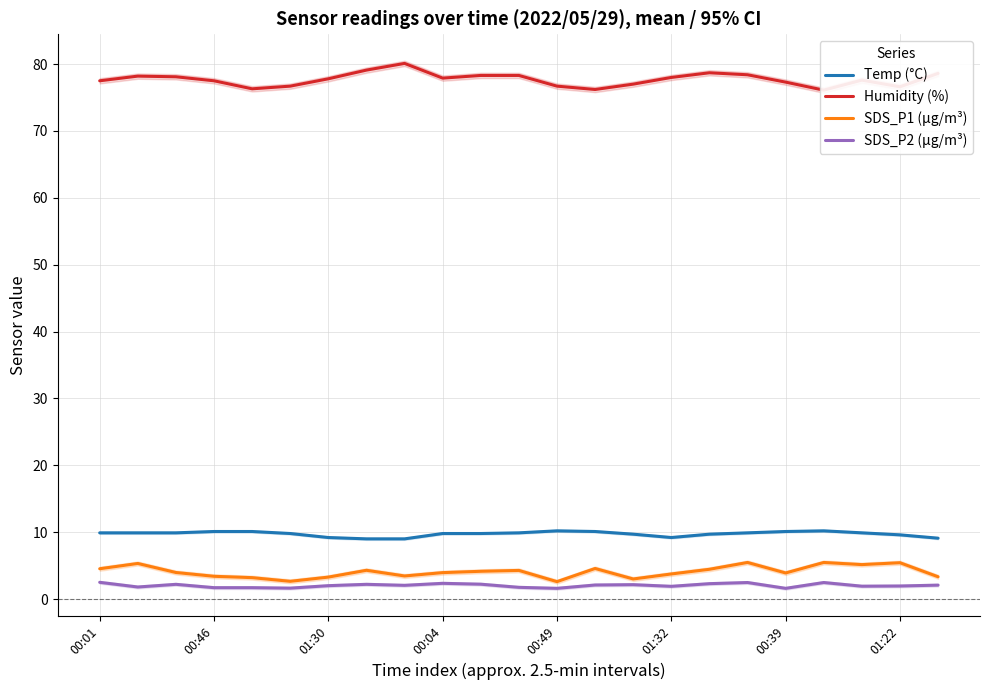

True or false: SDS_P1 (µg/m³) has a value of 4.6 at 13.

True